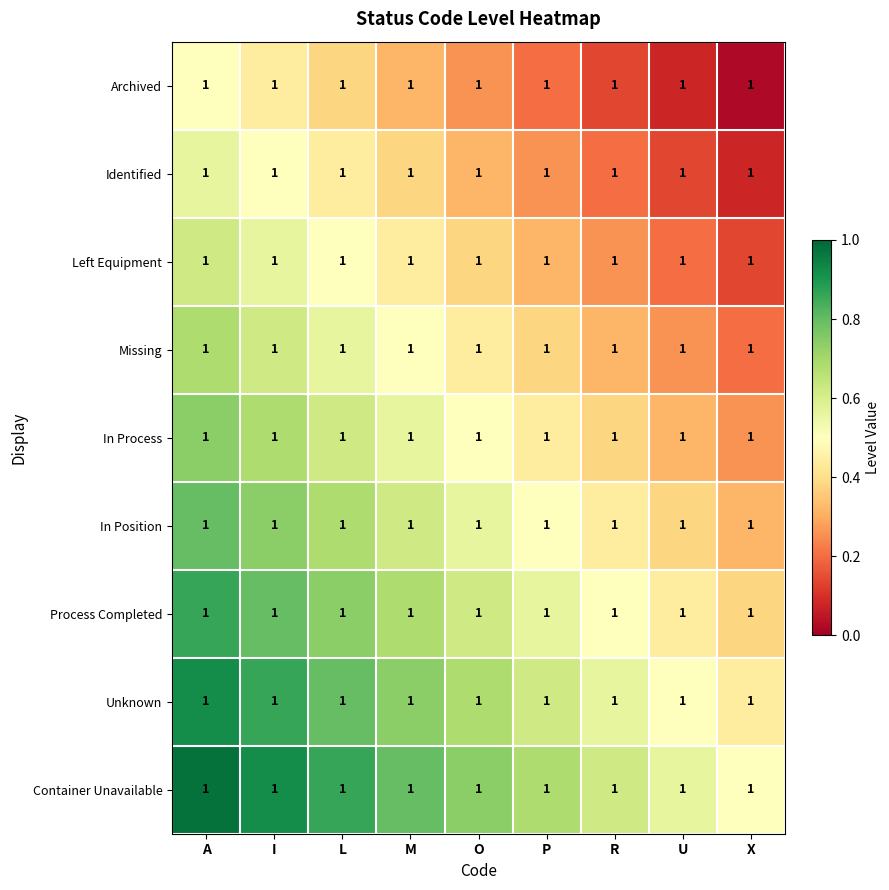

What is the maximum value shown in the chart?

1.0